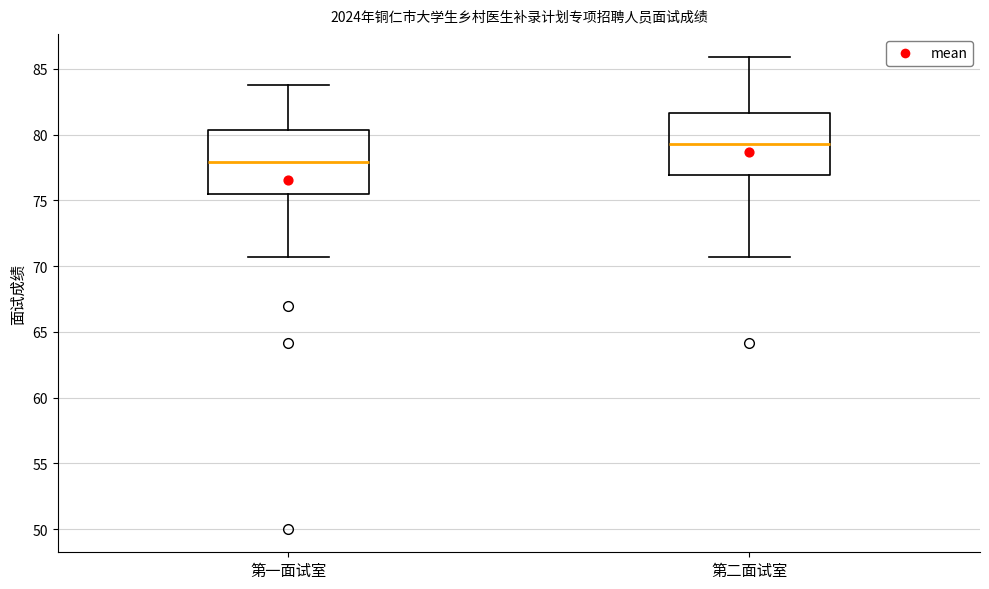

Reading left to right, transcribe this box plot: for each box, give where its median line is, the range the box spans, and where its two whiskers end, as read against the y-axis. The values are not printed on the chart, so give them approximately, as read against the axis.

第一面试室: median 78.0, box 75.5 to 80.5, whiskers 70.5 to 84.0
第二面试室: median 79.5, box 77.0 to 81.5, whiskers 70.5 to 86.0